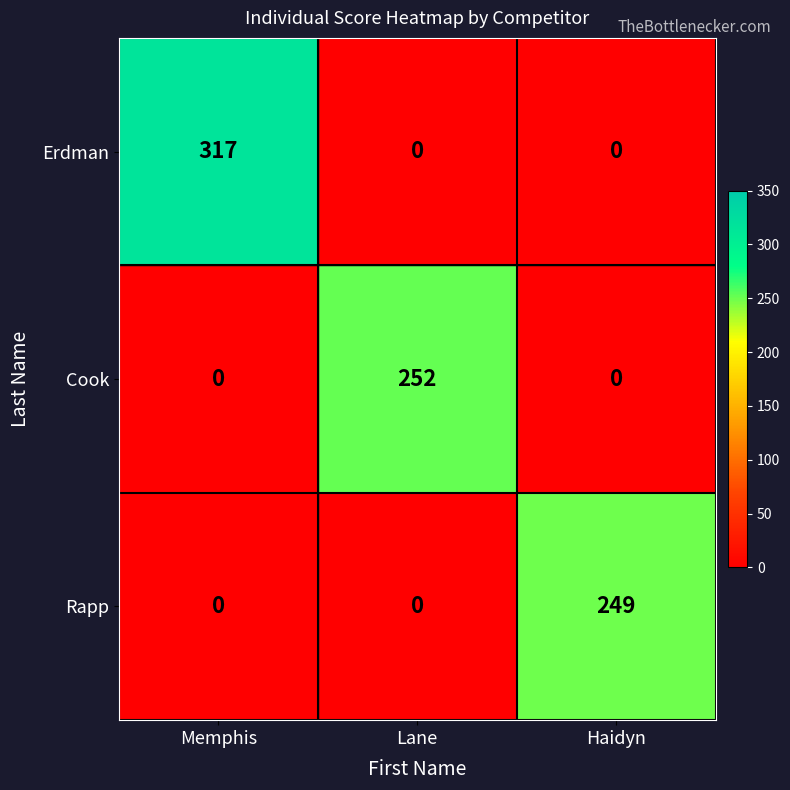

How many distinct data groups are displayed?

3